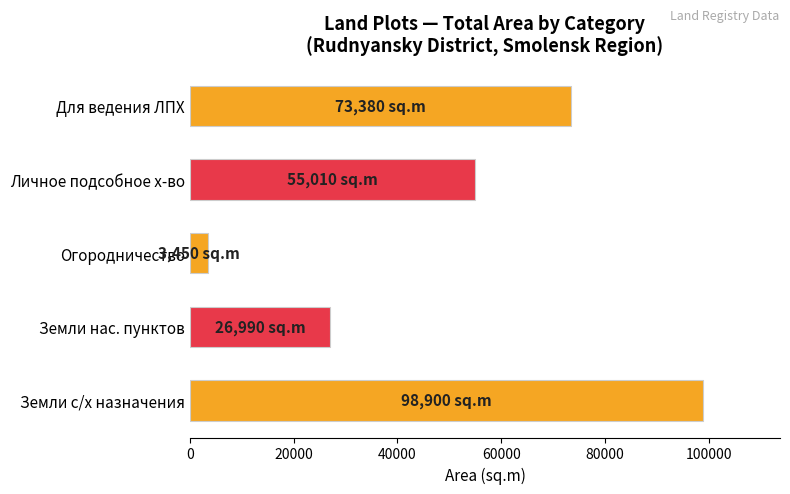

Reading bottom to top, transcribe all the data shown in this chart.

98900	26990	3450	55010	73380